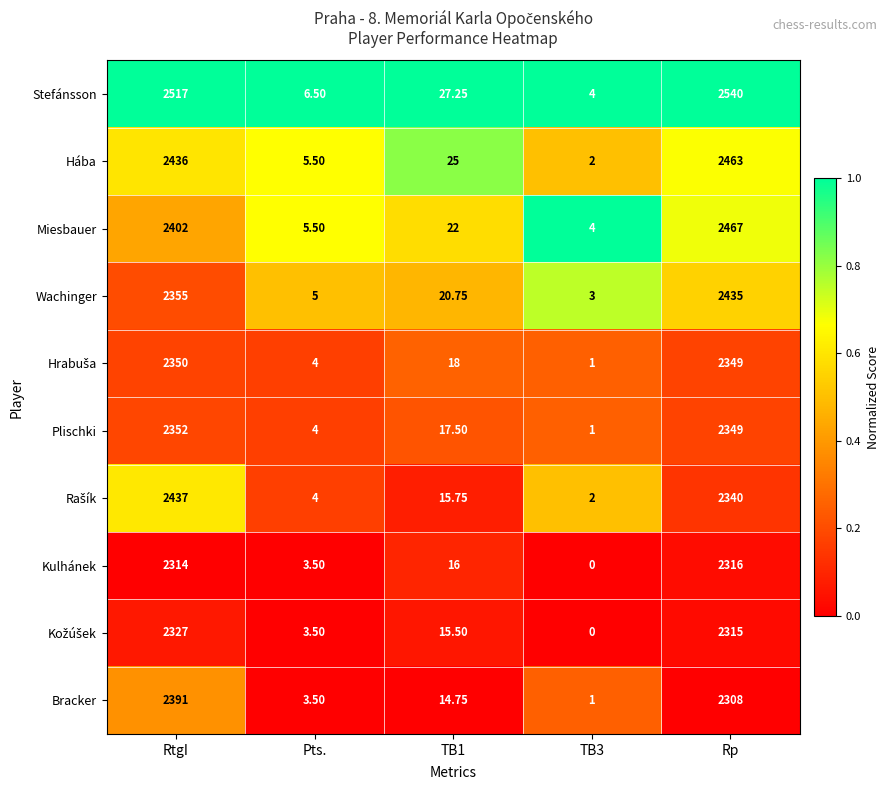

Which series has the largest range (max minus min)?

Stefánsson